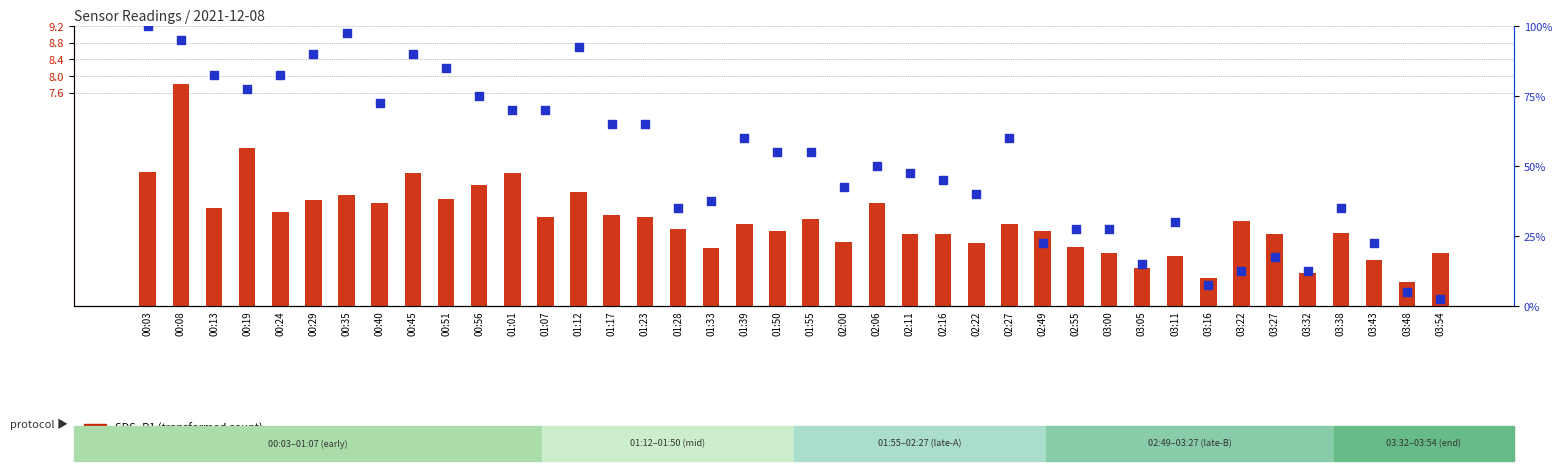

At which category is the sum across all series the highest?

00:03